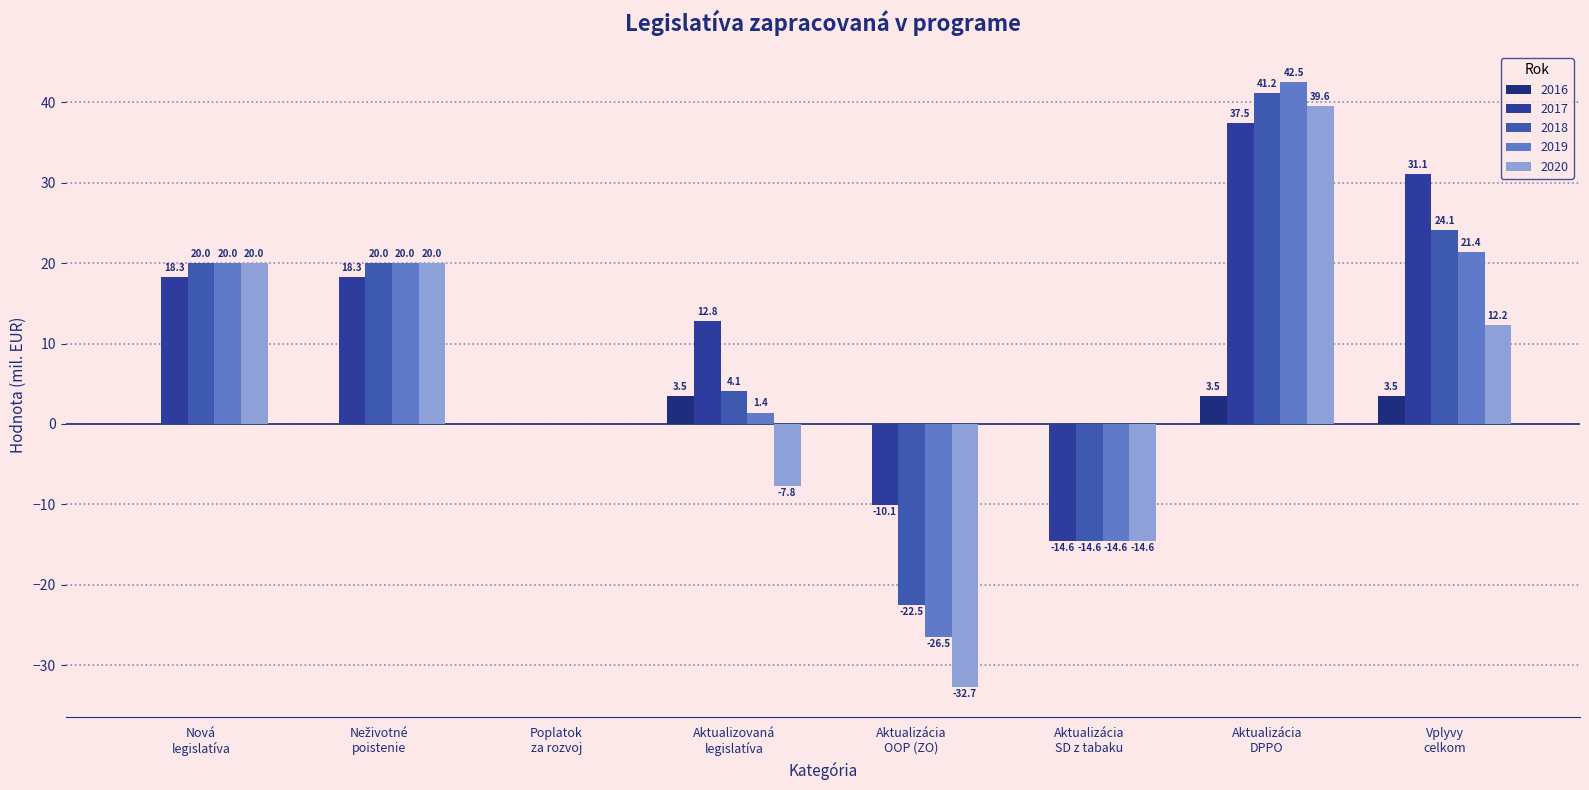

At which category is the sum across all series the highest?

Aktualizácia
DPPO